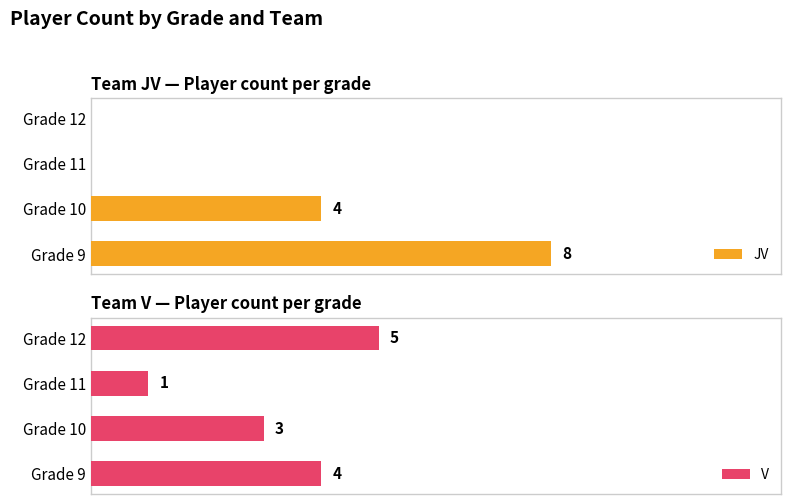

At which label is V closest to 3?

Grade 10